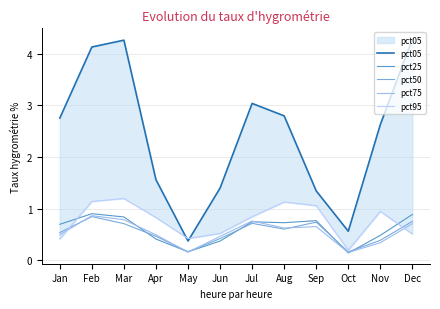

Reading left to right, what are all the values shown in this chart?

pct05: 2.8	4.1	4.3	1.6	0.4	1.4	3.0	2.8	1.3	0.6	2.6	4.3
pct25: 0.7	0.9	0.8	0.4	0.2	0.4	0.7	0.7	0.8	0.1	0.5	0.9
pct50: 0.5	0.8	0.7	0.5	0.2	0.4	0.7	0.6	0.7	0.2	0.4	0.8
pct75: 0.5	0.9	0.8	0.5	0.2	0.5	0.8	0.6	0.7	0.2	0.3	0.7
pct95: 0.4	1.1	1.2	0.8	0.4	0.5	0.8	1.1	1.1	0.2	1.0	0.5